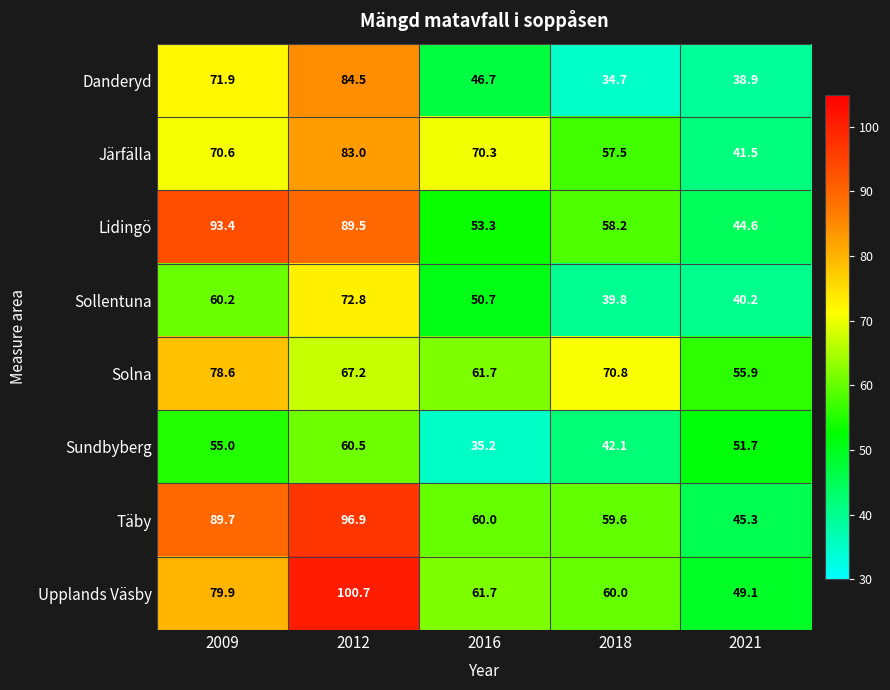

At which label does Täby reach its peak?

2012